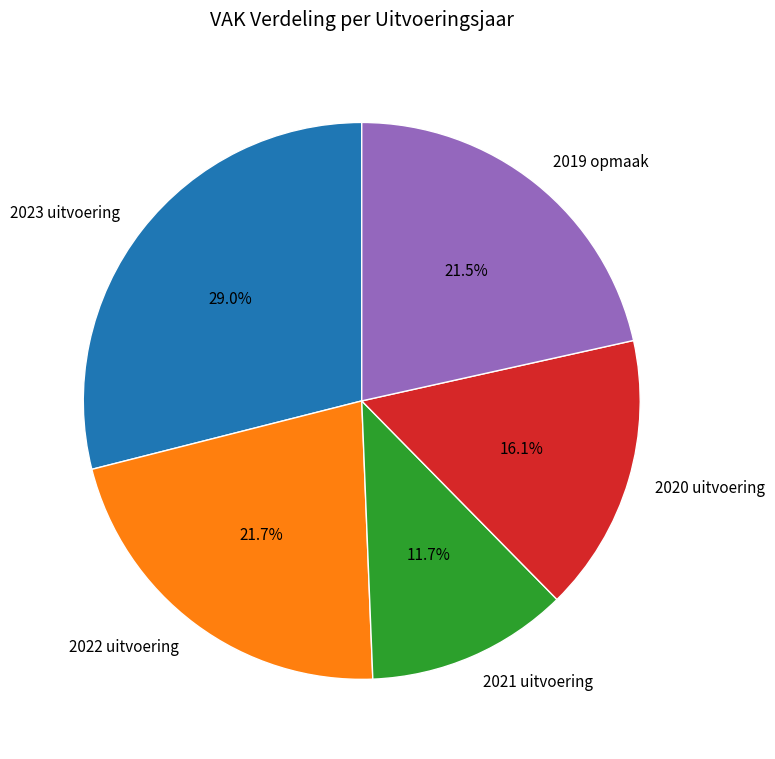

To the nearest percent, what is the average slice percentage?

20%